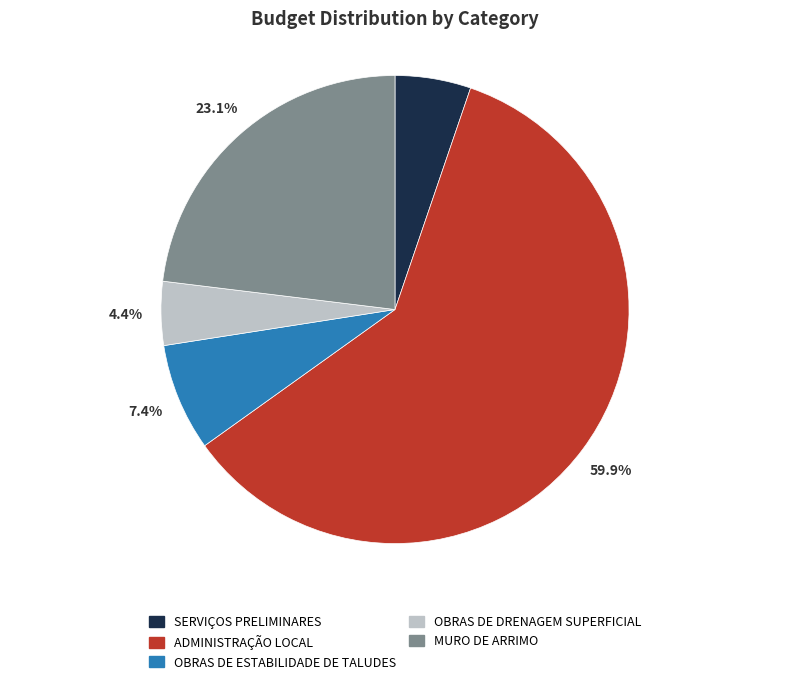

How many slices are in this pie chart?

5